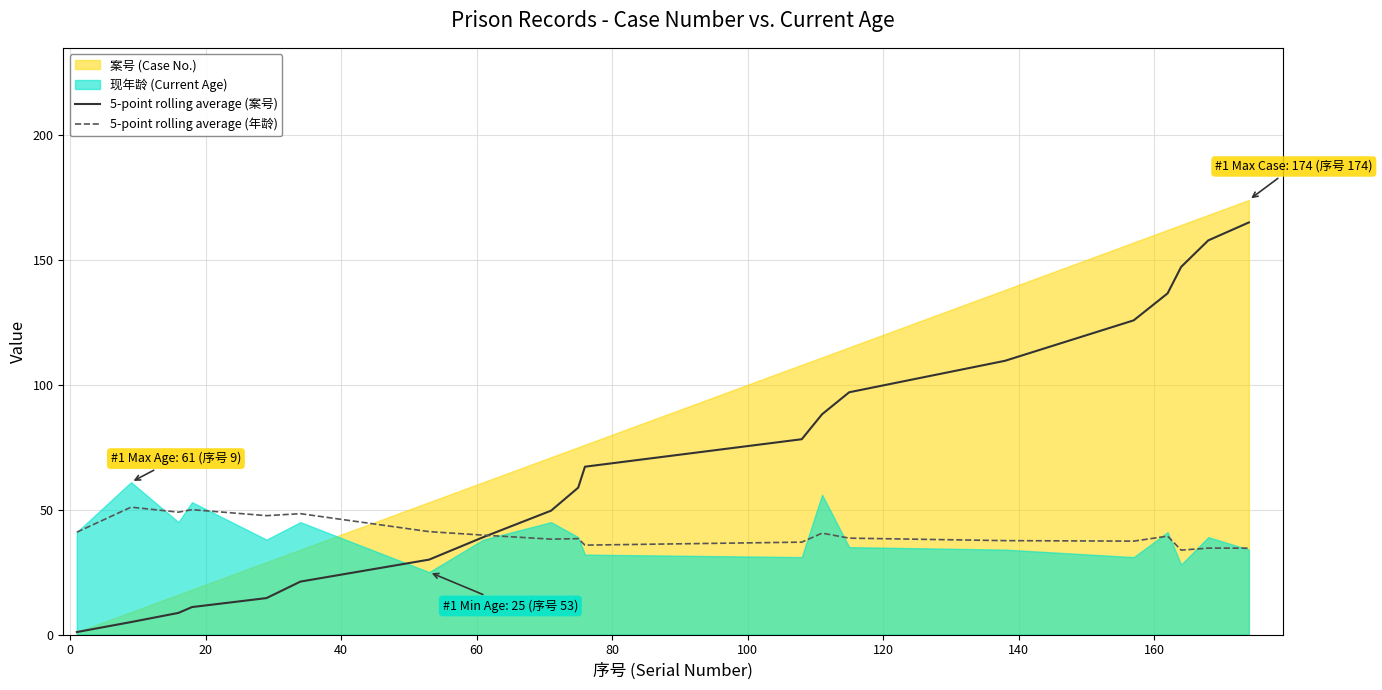

What is the lowest value of the 5-point rolling average (年龄) series?

33.8